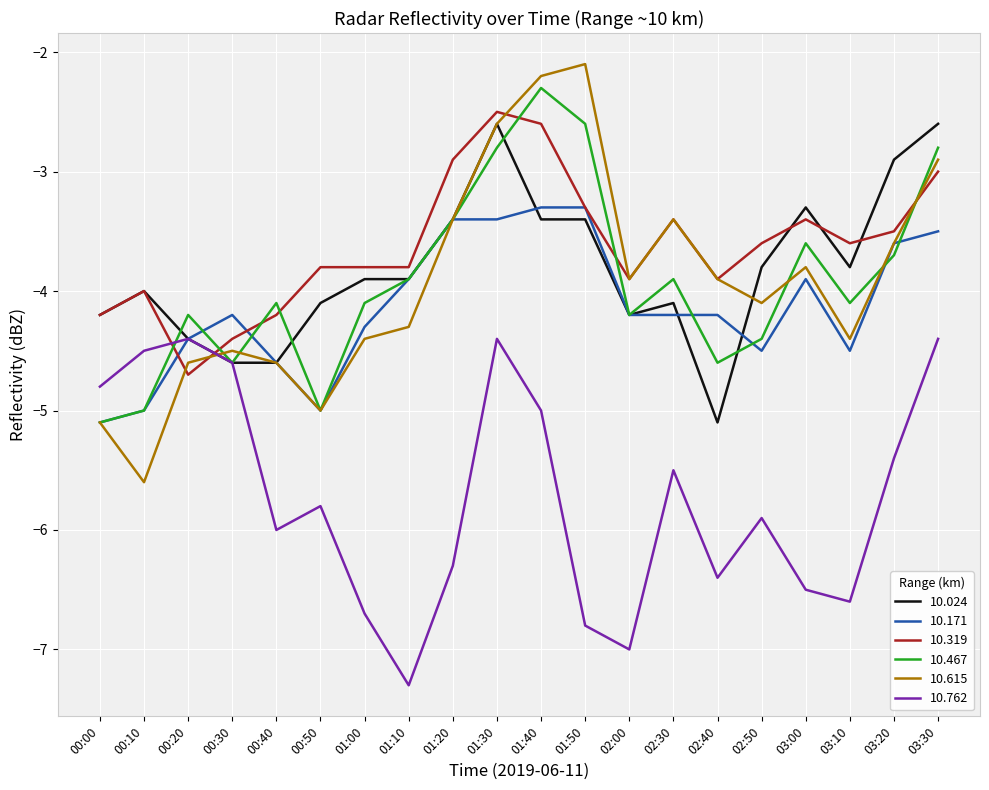

What is the highest value of the 10.615 series?

-2.1